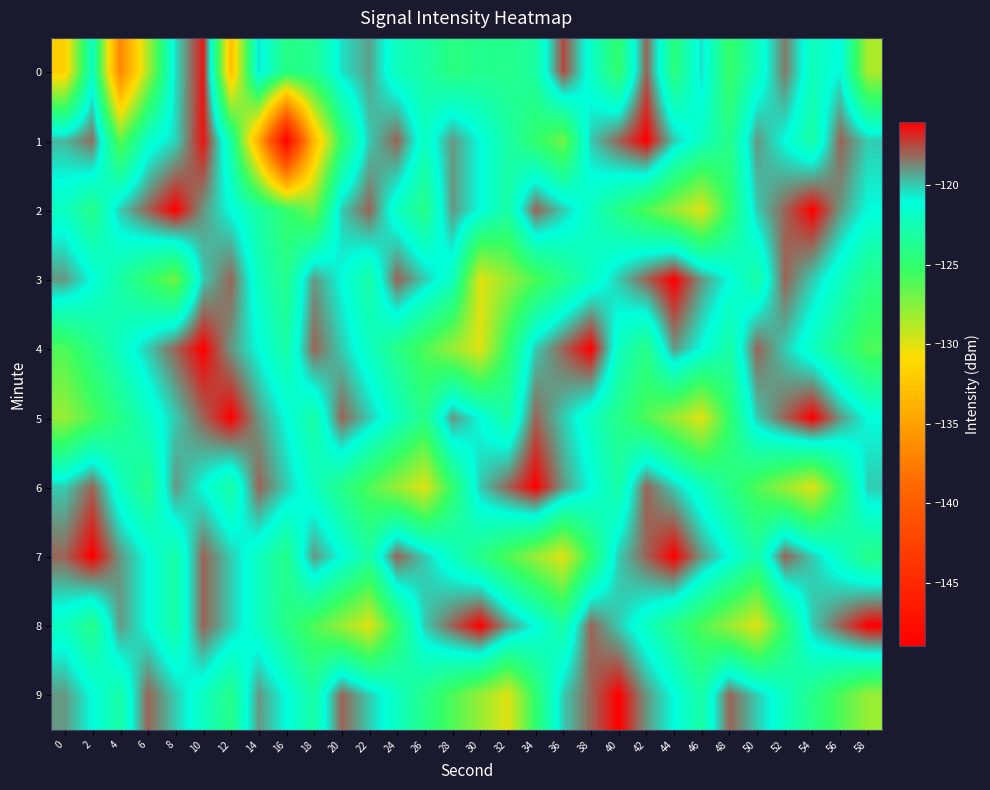

Rank the series at 50 from lowest to highest value.

8, 6, 3, 7, 0, 2, 5, 9, 1, 4